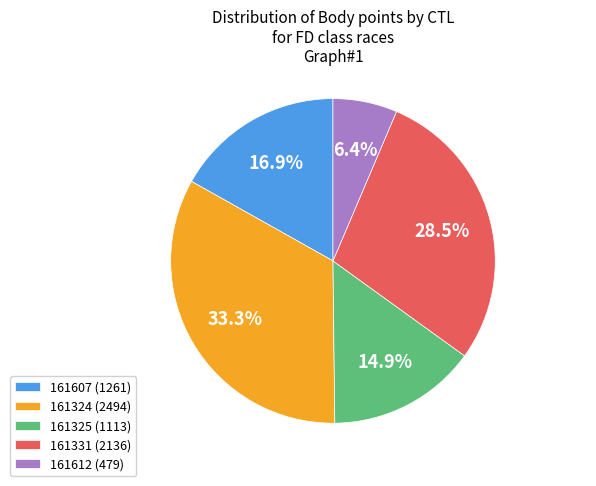

Do 161607 and 161331 together represent more than half of the pie?

No